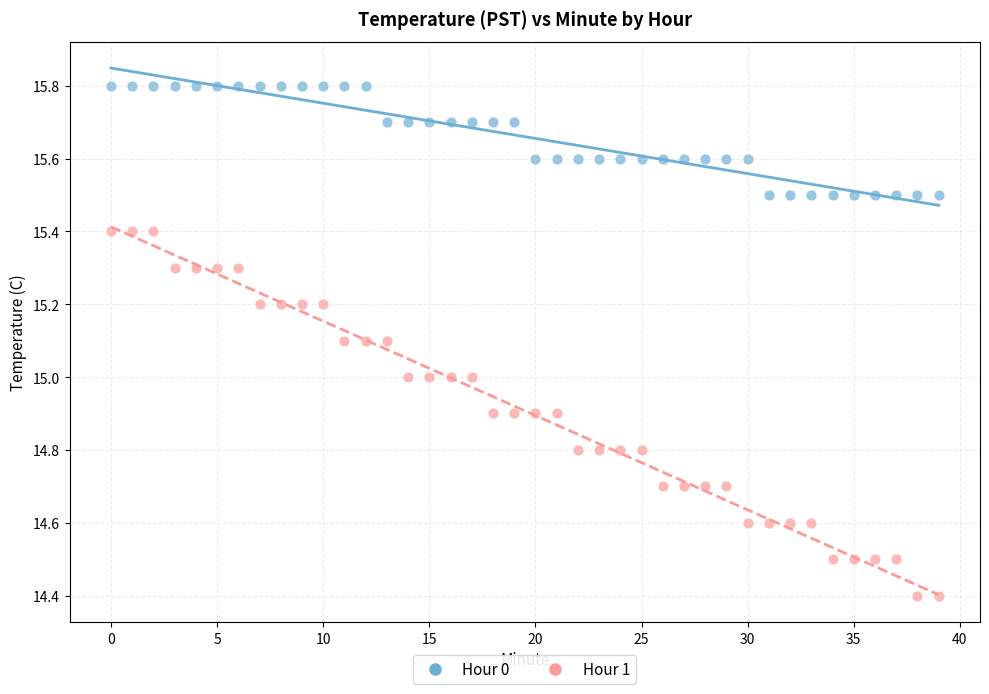

Which series has the largest Y range (max minus min)?

Hour 1